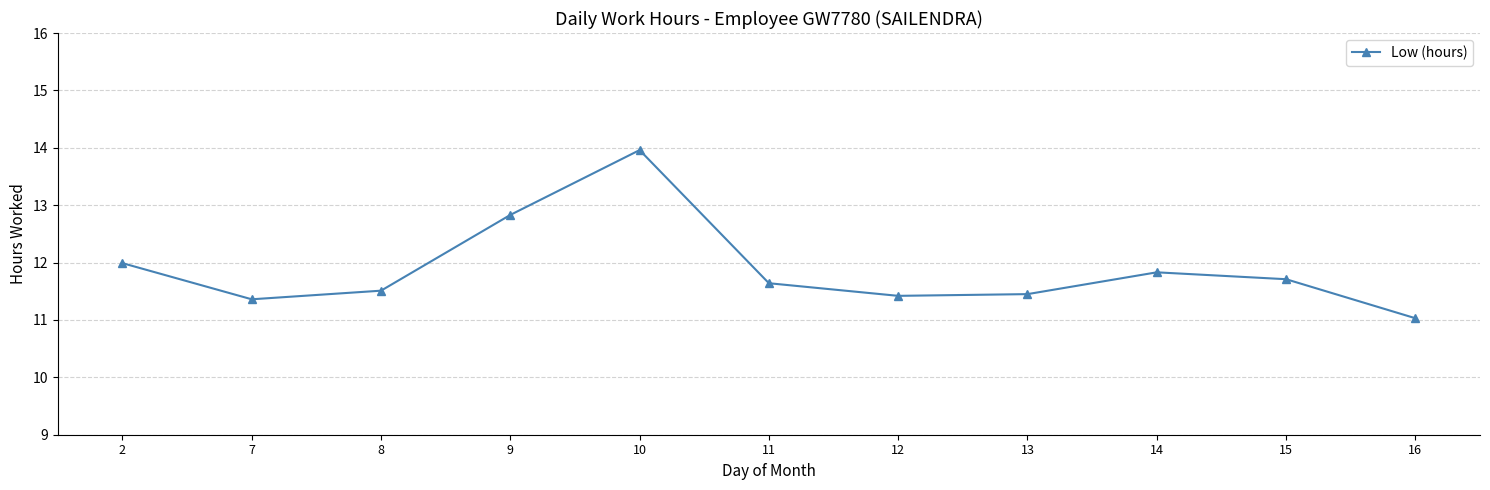

What is the value of the 3rd point from the left?

11.5